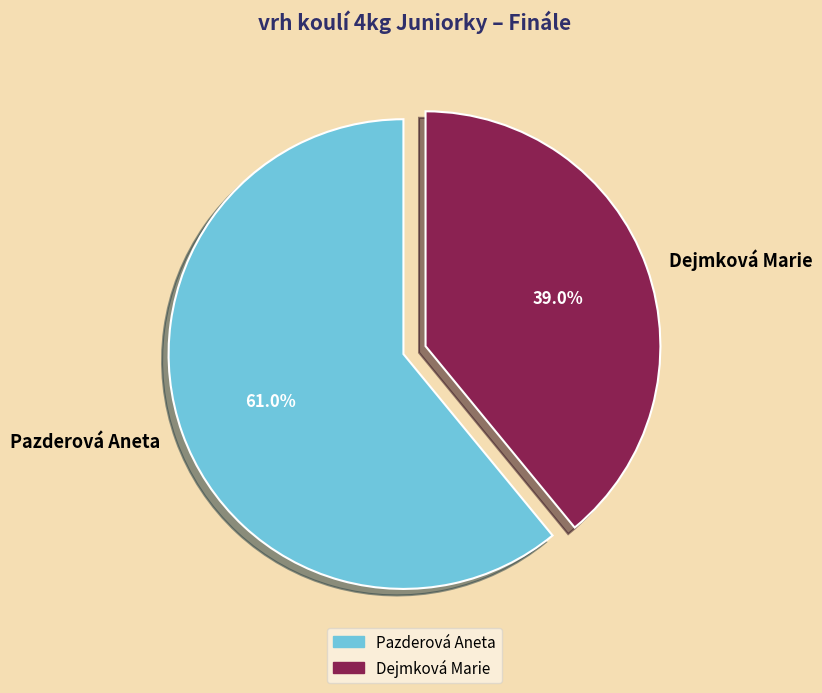

Combined, do Dejmková Marie and Pazderová Aneta account for over 50%?

Yes